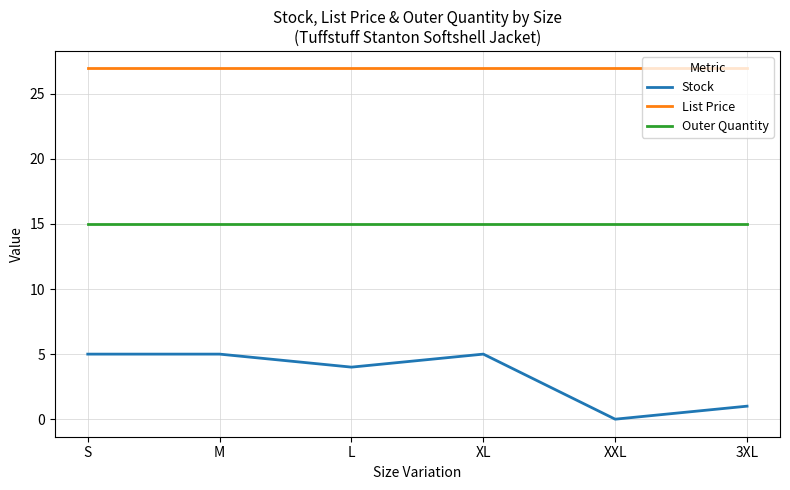

True or false: Outer Quantity has a value of 15.0 at XXL.

True